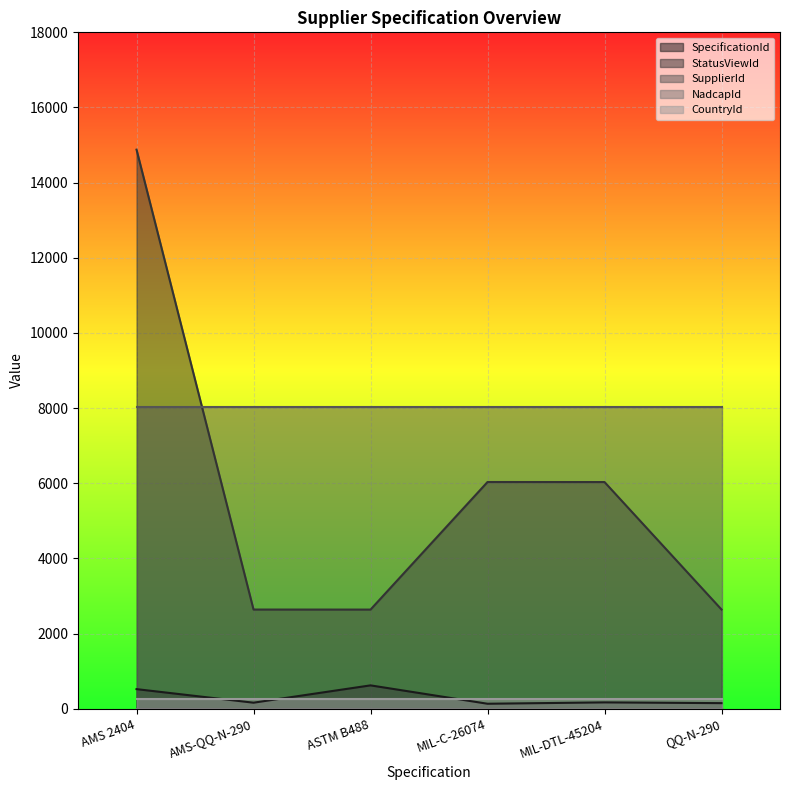

True or false: CountryId and SupplierId intersect in this chart.

False